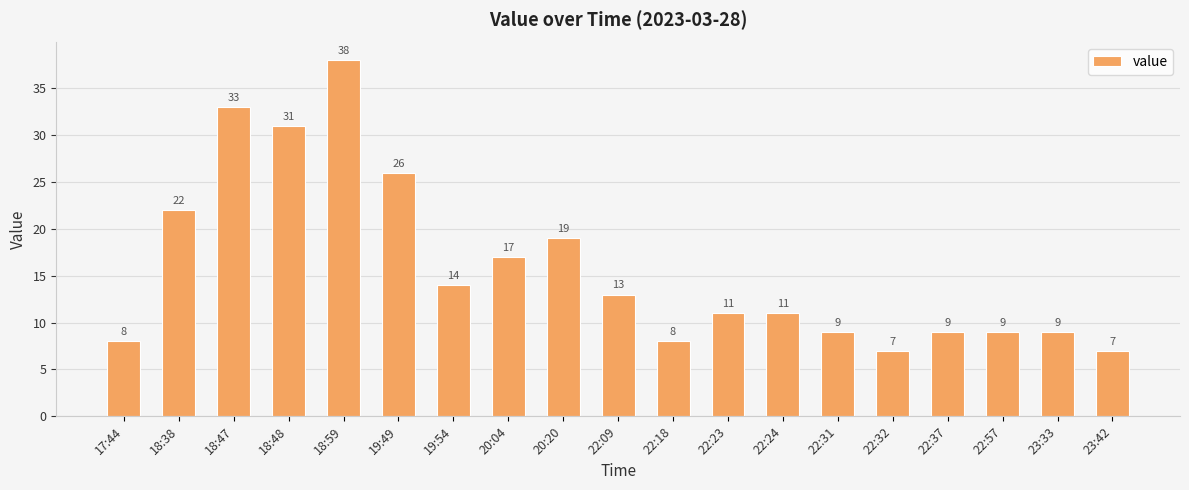

True or false: the data shows 5 at 22:32.

False